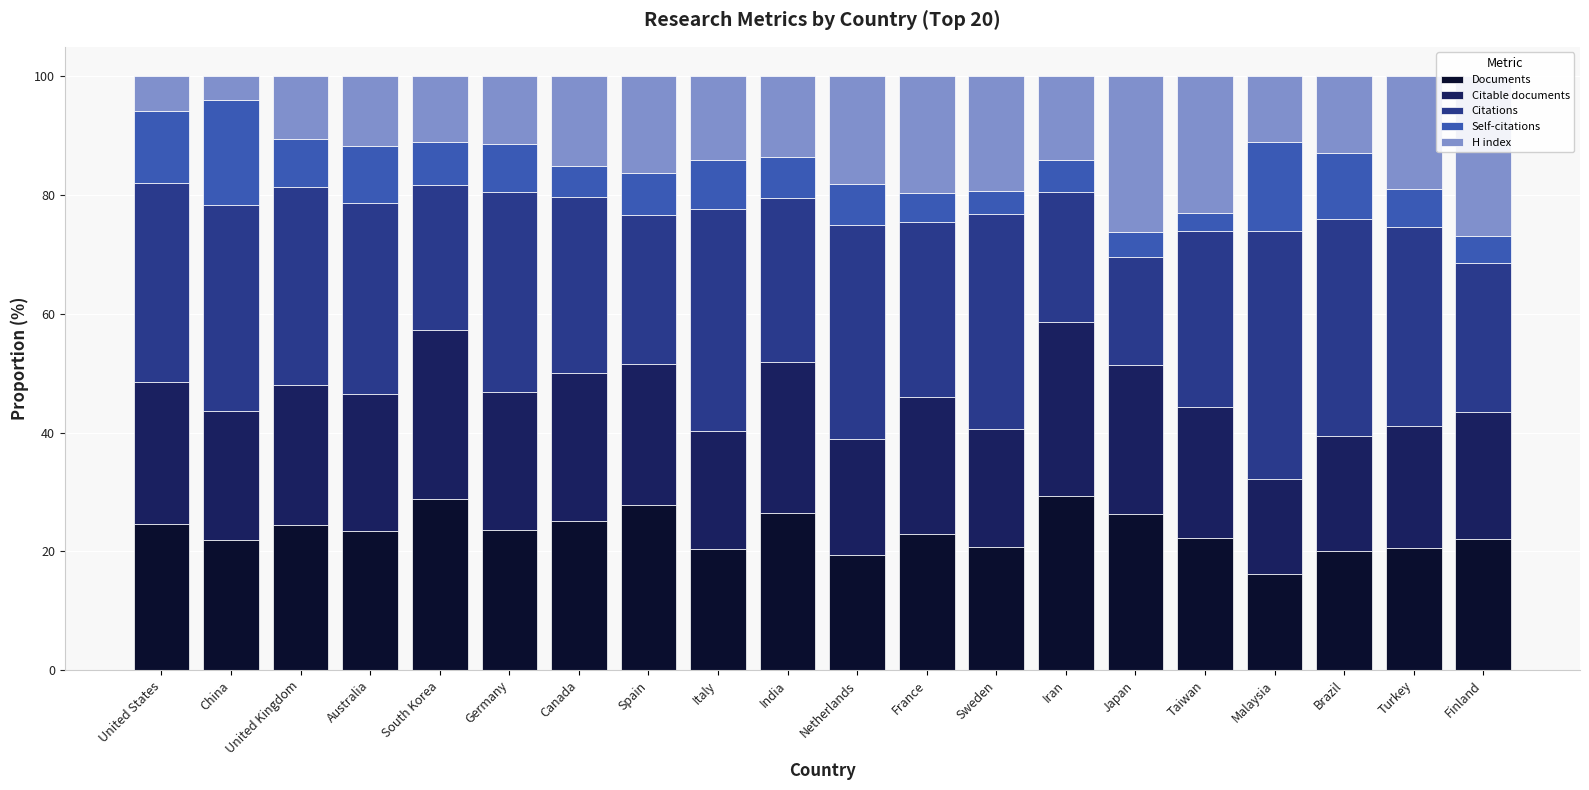

At which category is the sum across all series the highest?

United States